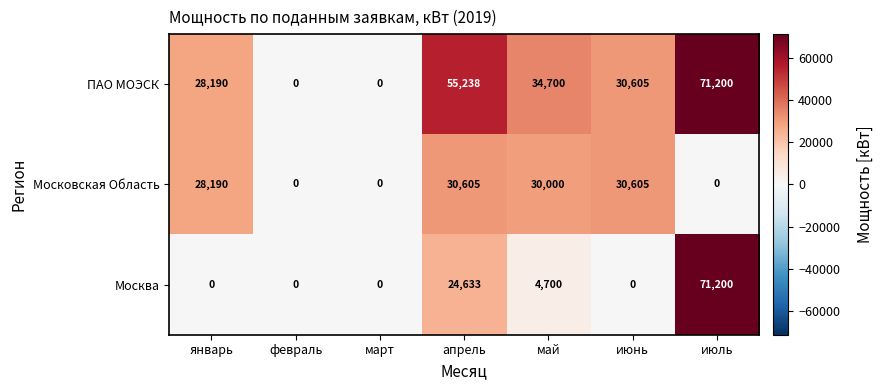

Which label corresponds to the largest value in the chart?

июль